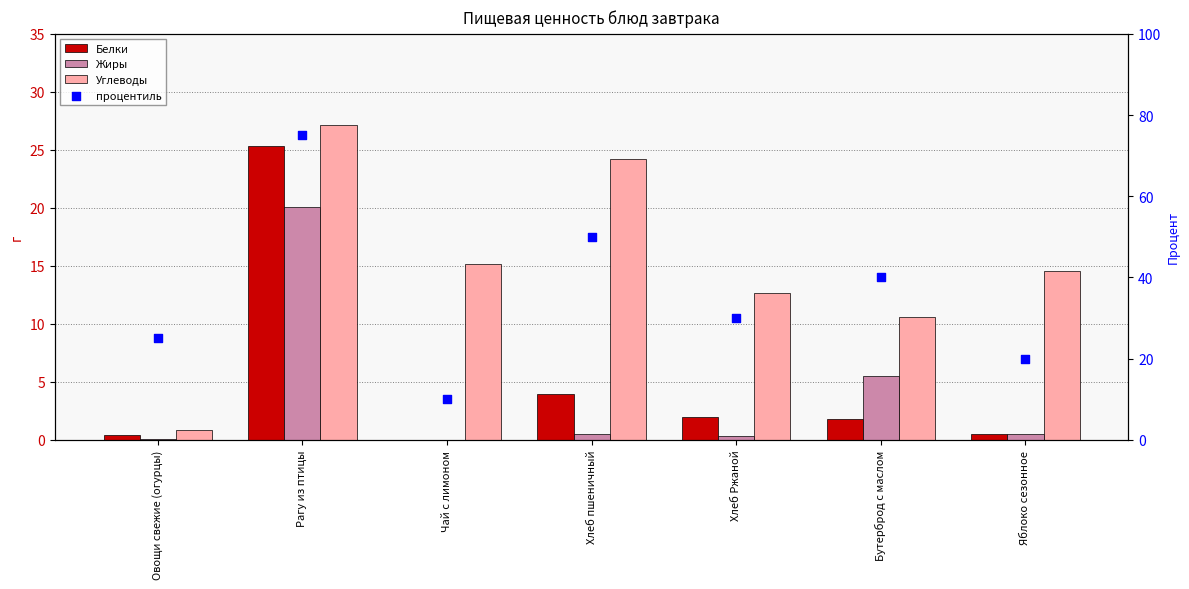

Which series has the largest total across all categories?

процентиль